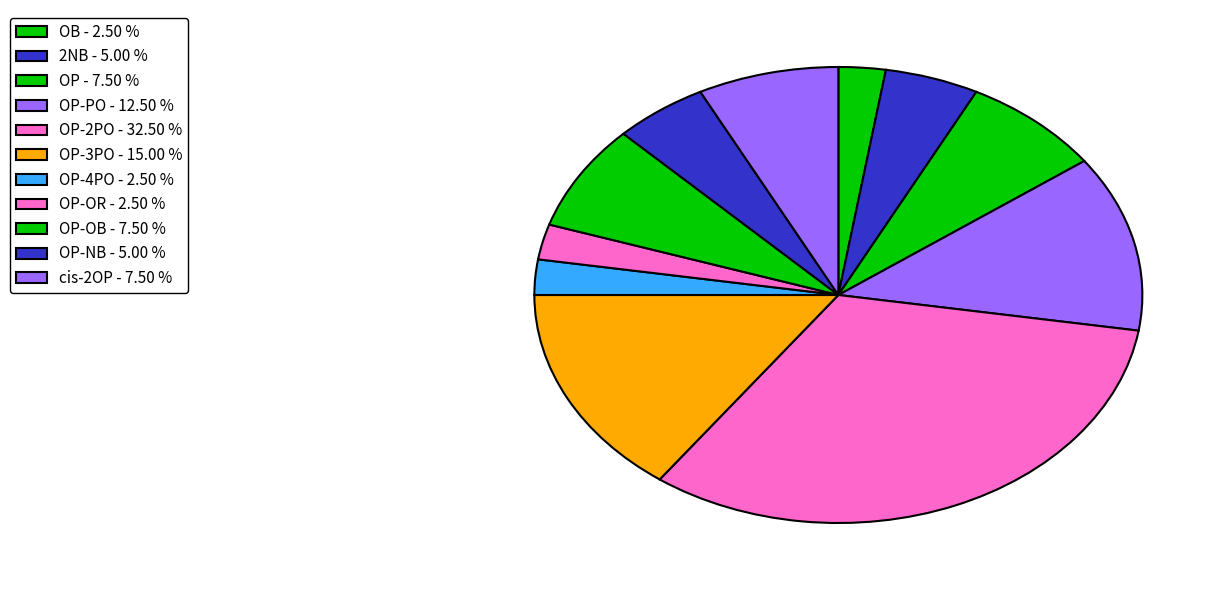

How many slices are in this pie chart?

11